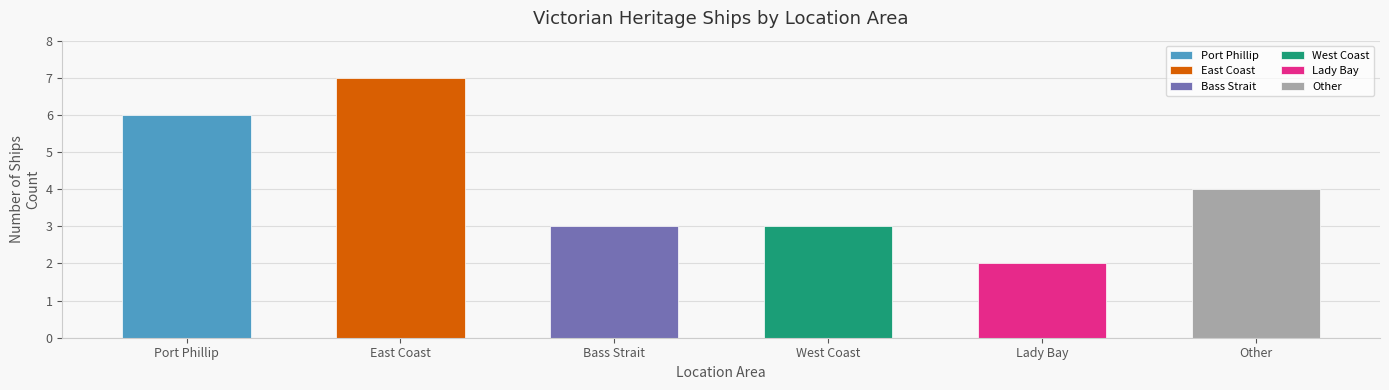

What is the difference between the second highest and minimum values?

4